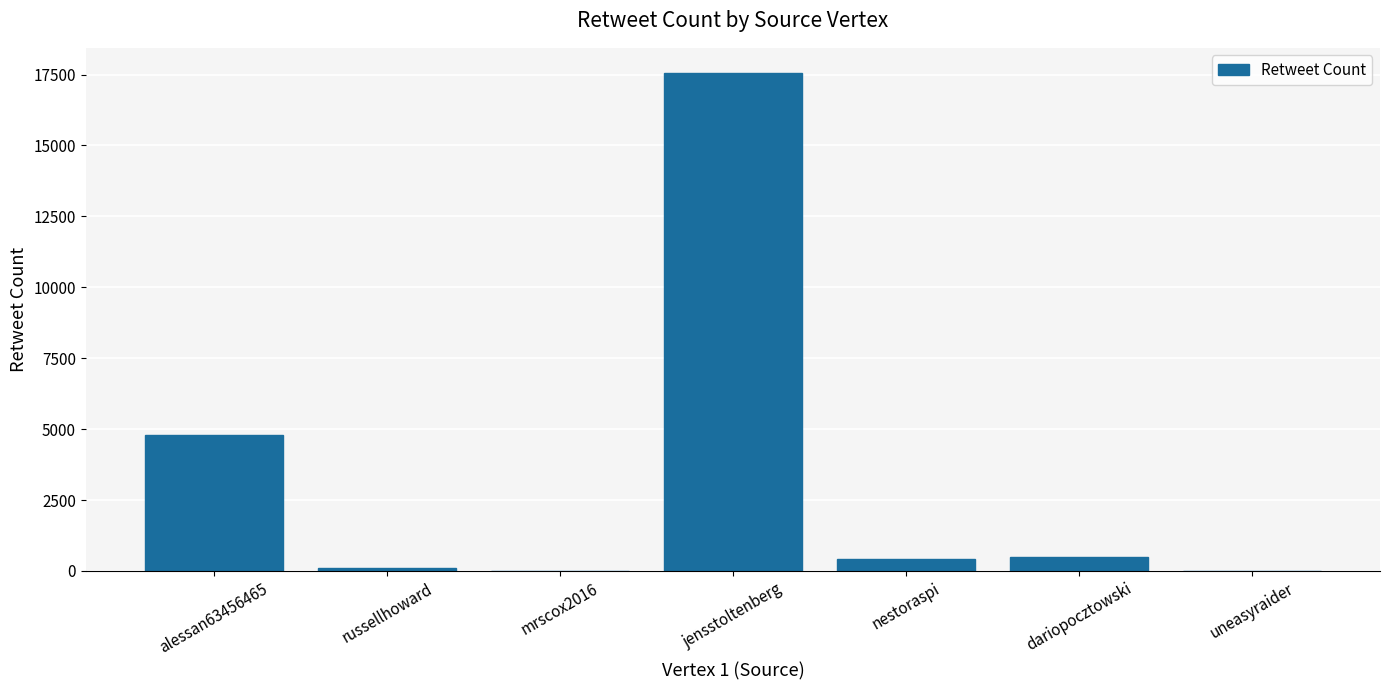

What is the sum of all values?

23380